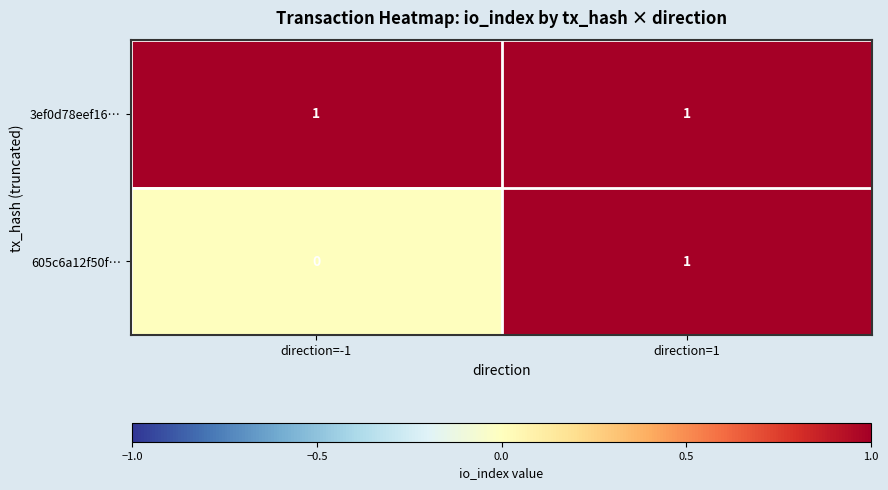

Reading right to left, extract all data points from this chart.

3ef0d78eef16…: 1	1
605c6a12f50f…: 1	0